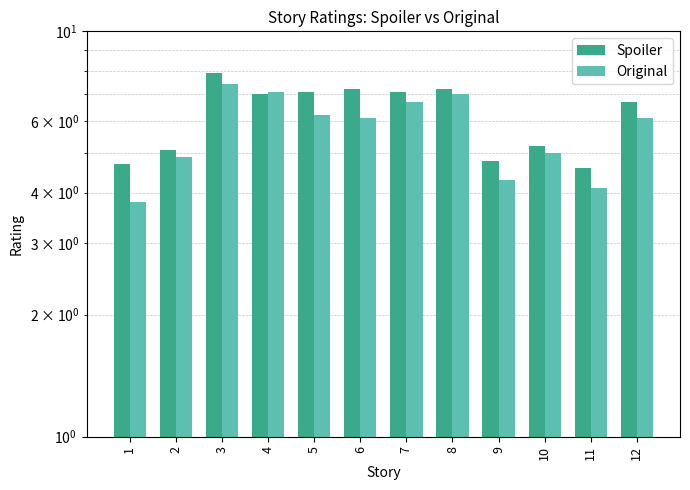

What is the difference between the Spoiler values at 9 and 12?

1.9